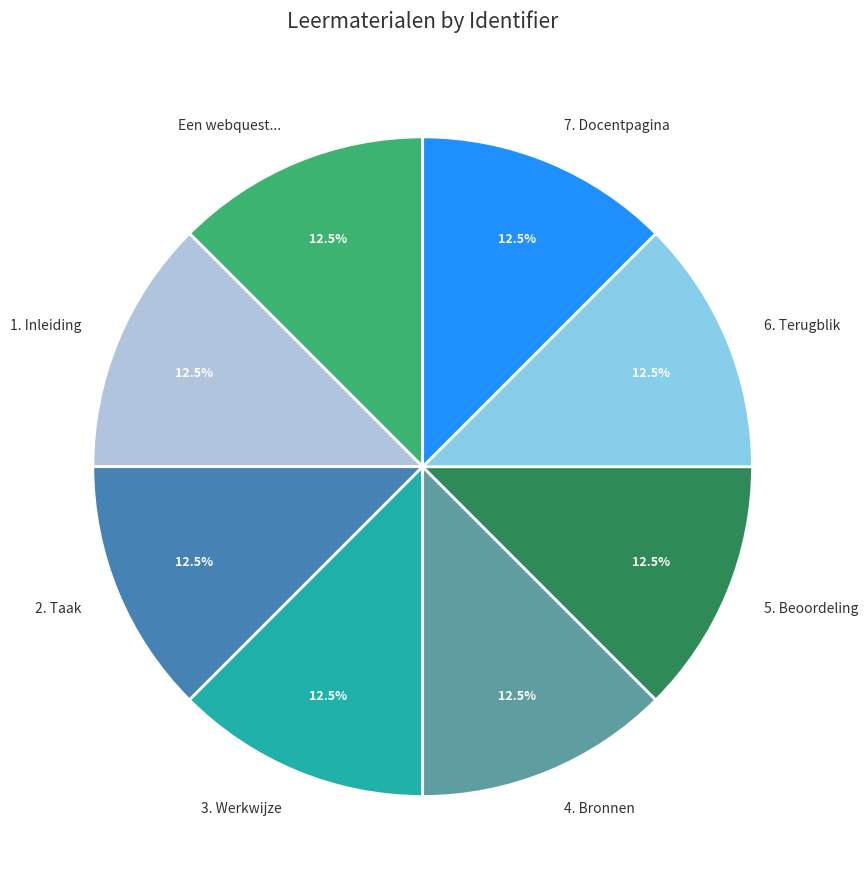

What portion of the pie excludes Een webquest...?

87.5%